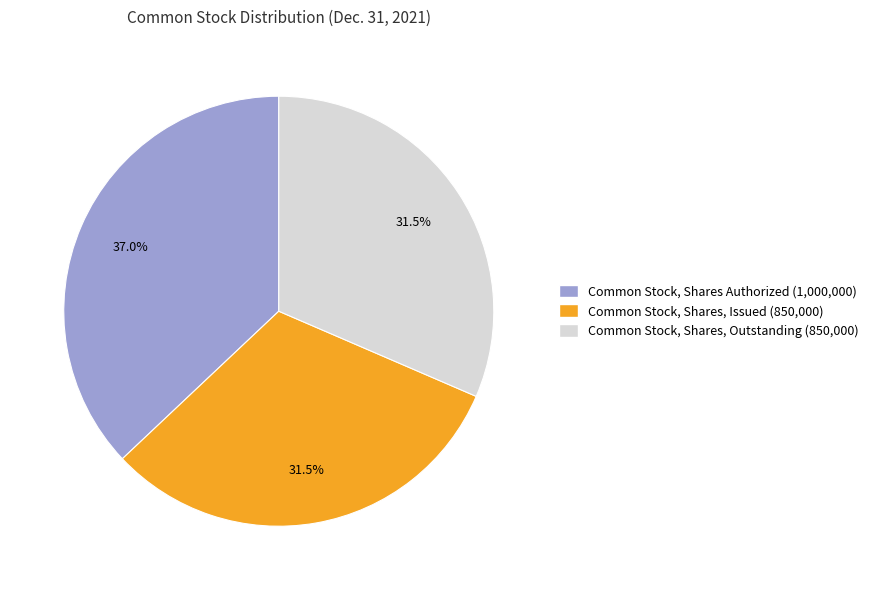

Between Common Stock, Shares Authorized and Common Stock, Shares, Outstanding, which is larger?

Common Stock, Shares Authorized